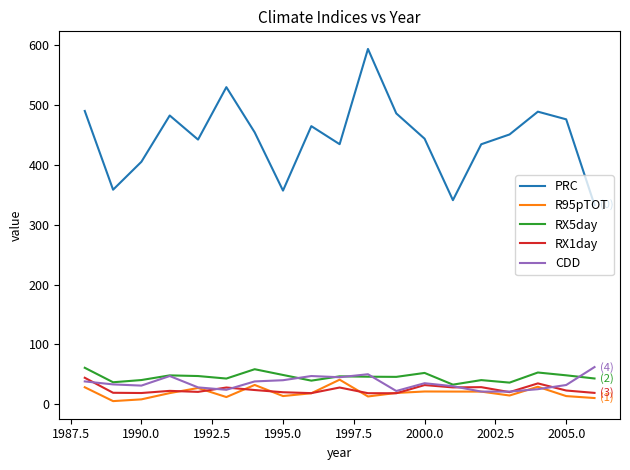

Which series has the widest spread of values?

PRC